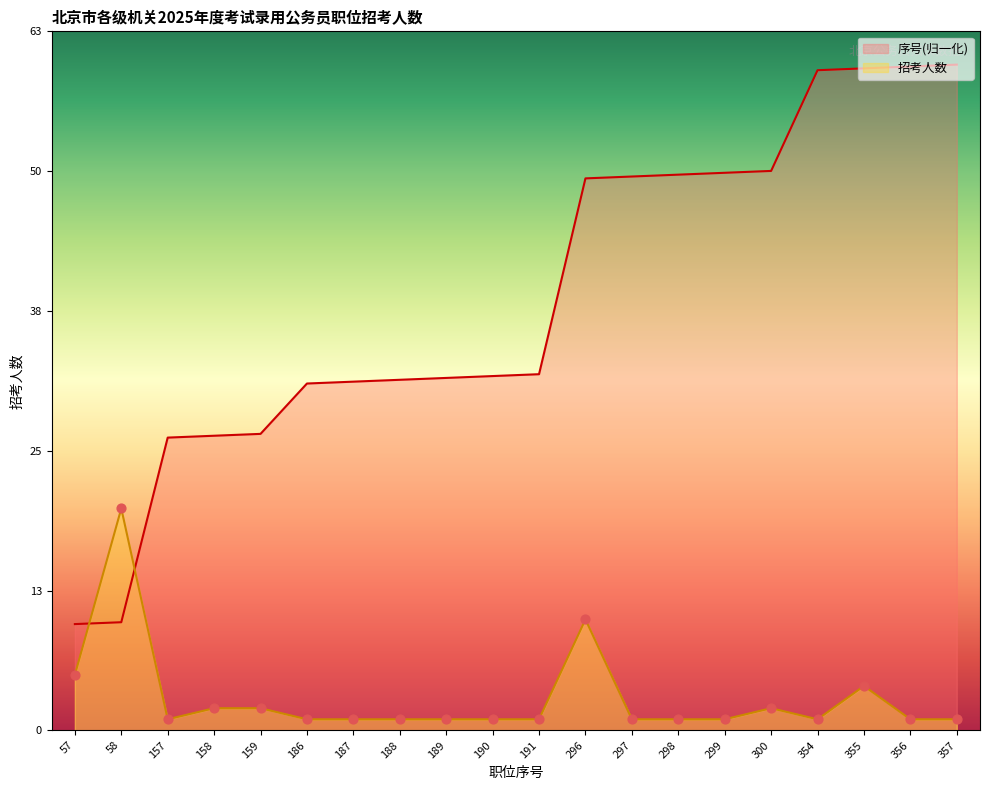

Which series has the widest spread of Y values?

序号